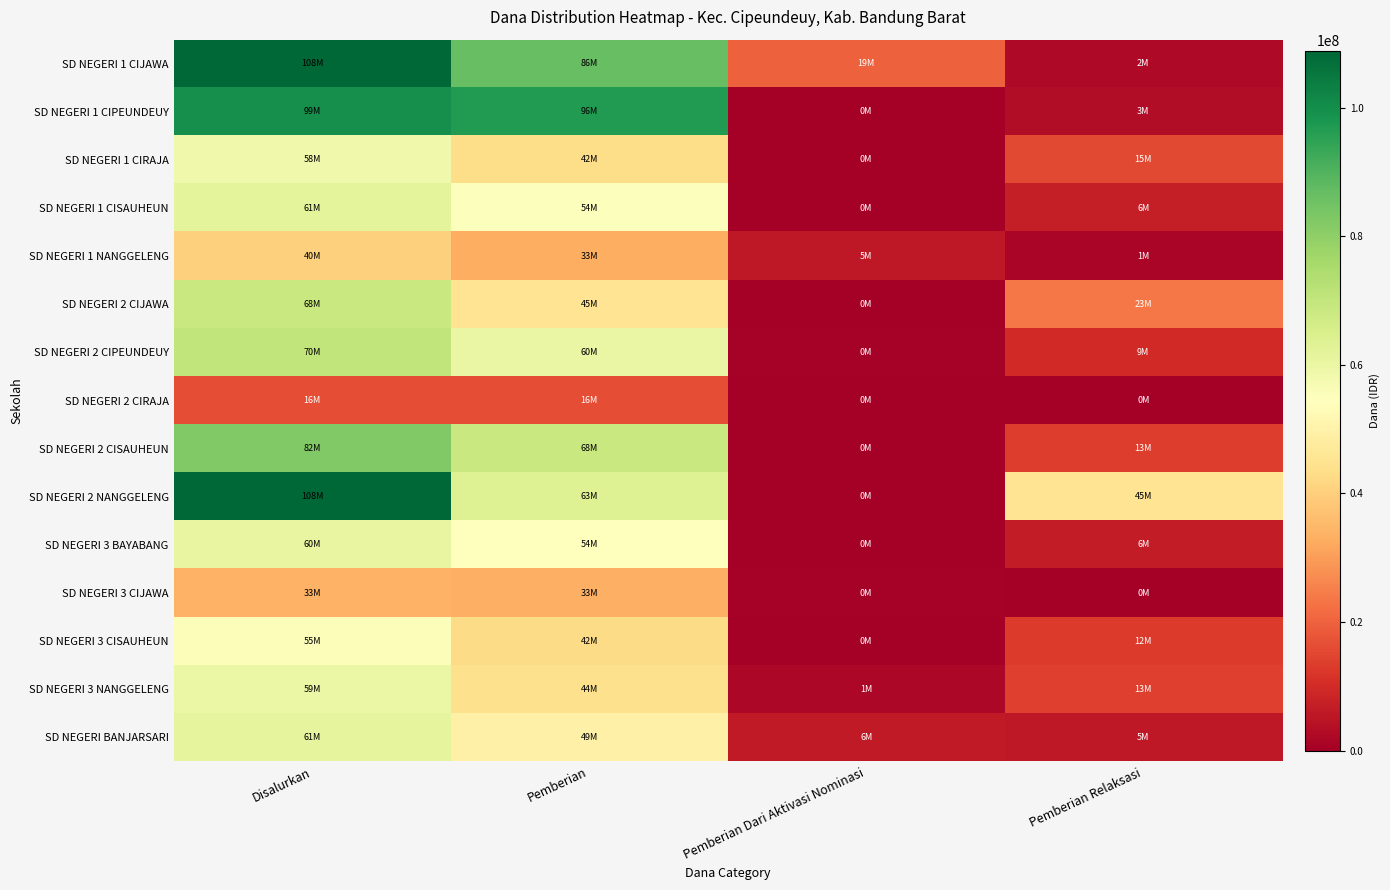

How many series are shown in this chart?

15